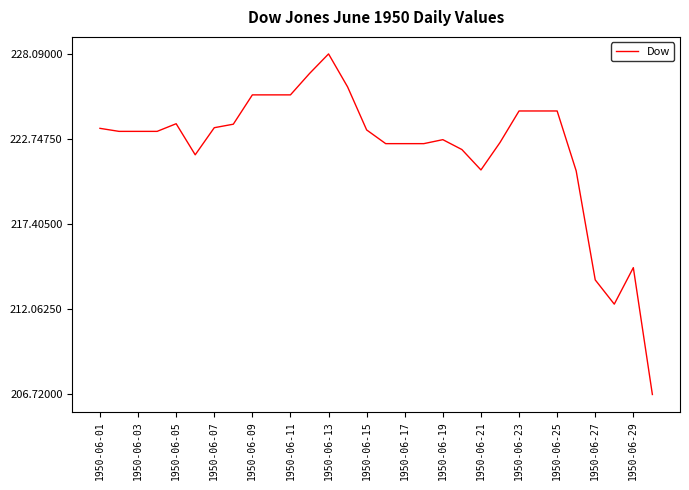

What is the smallest value displayed?

206.7